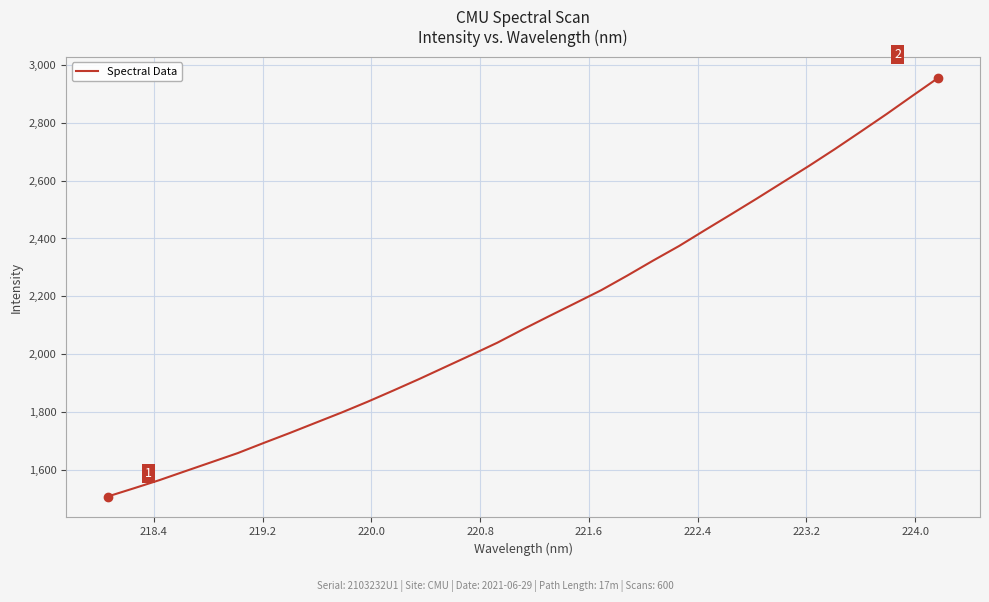

How many values exceed 2086?

17